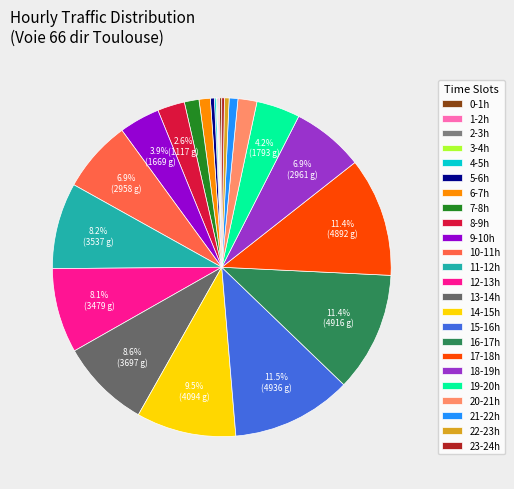

To the nearest percent, what portion does 6-7h represent?

1%